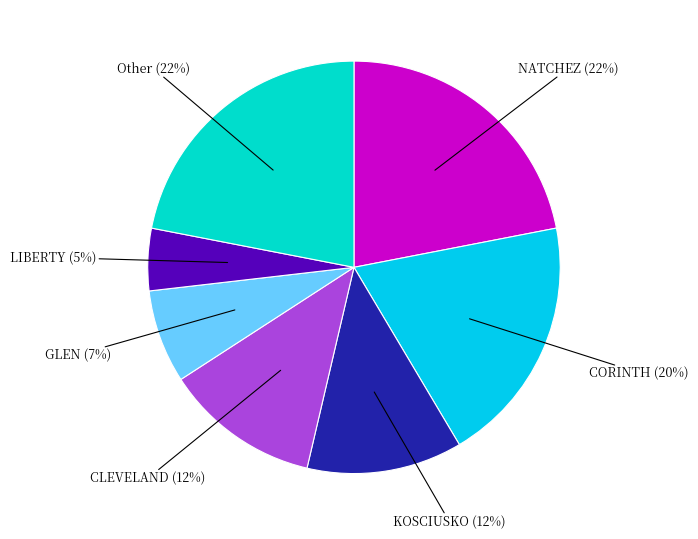

To the nearest percent, what is the average slice percentage?

14%